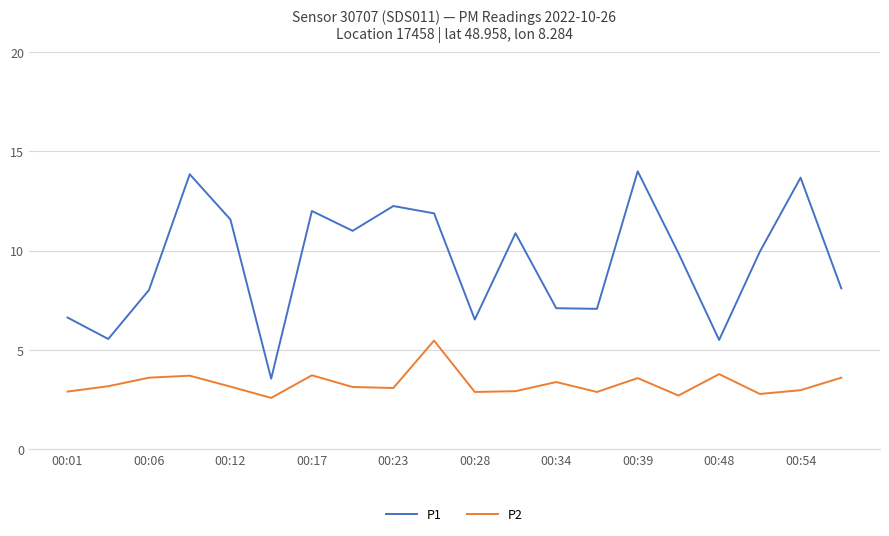

What are all the series names shown in the legend?

P1, P2